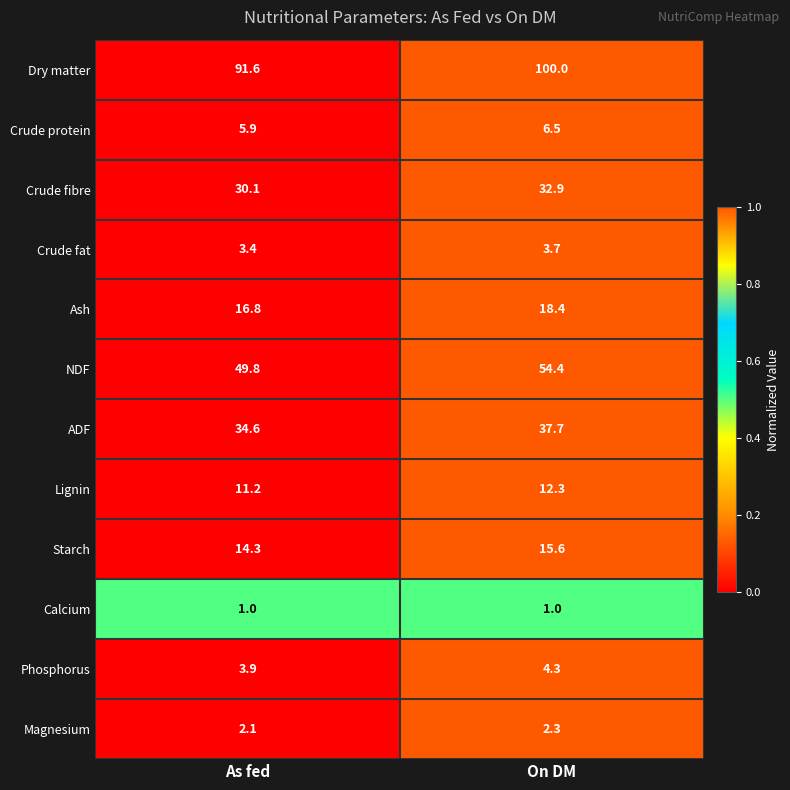

Is it true that Lignin equals 11.2 at As fed?

True